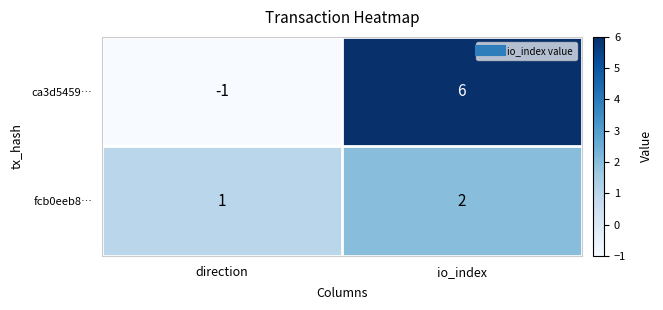

What is the greatest value displayed?

6